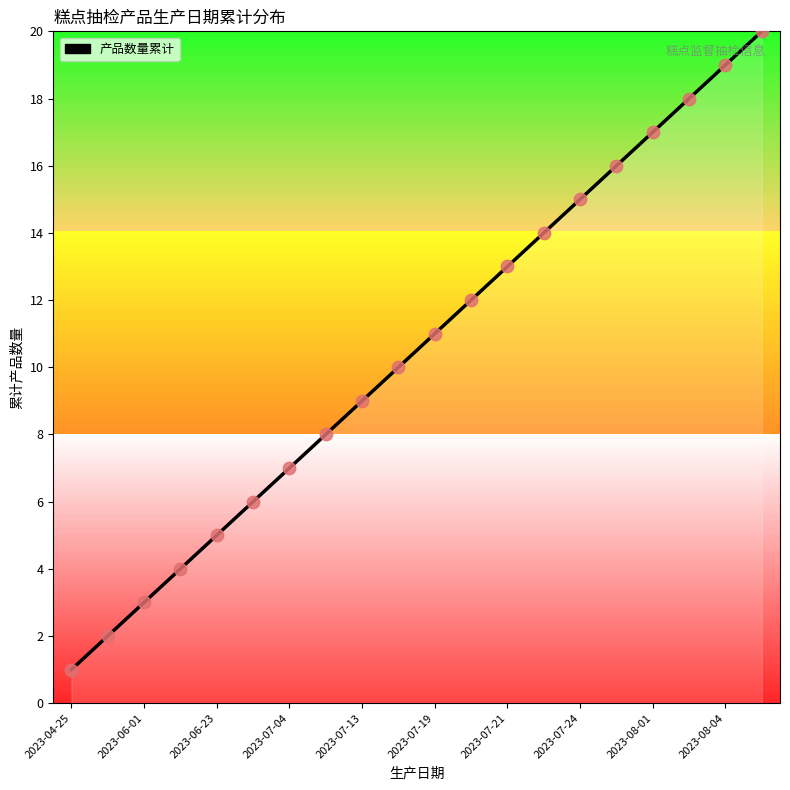

What is the maximum value shown in the chart?

20